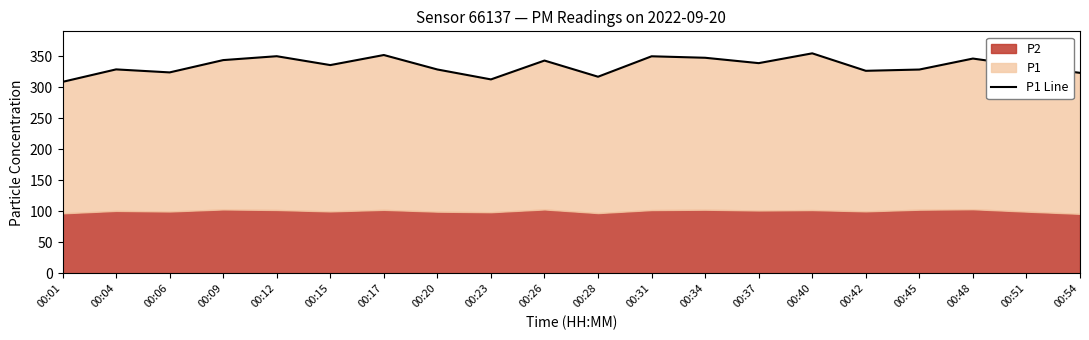

What is the sum of the values at 00:09 and 00:26?

686.1